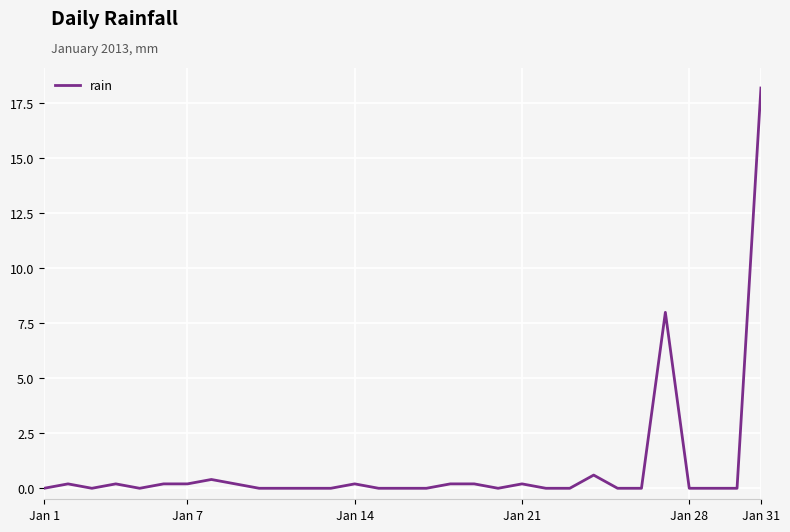

What is the greatest value displayed?

18.2